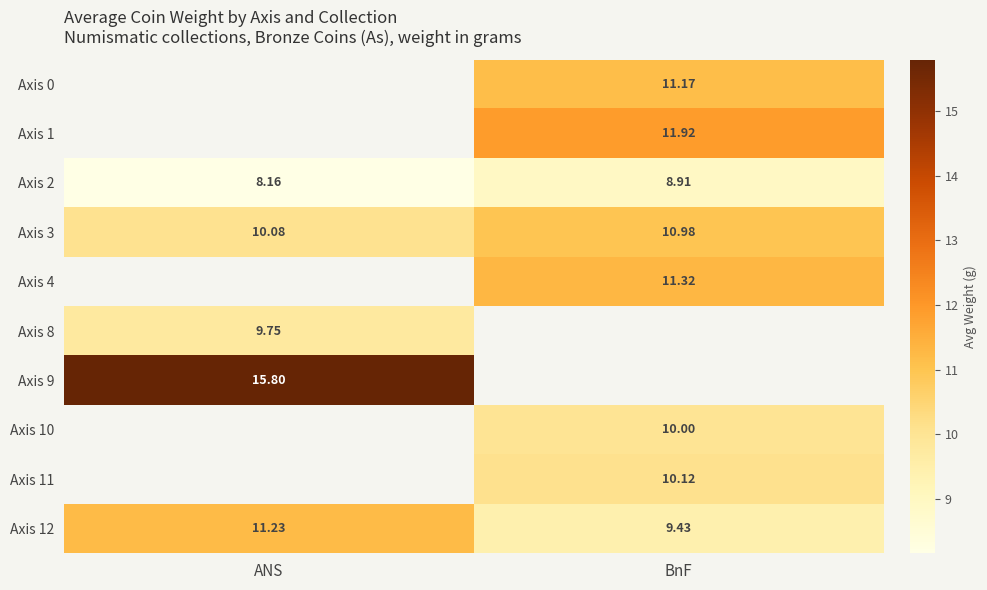

At which label is Axis 2 closest to 8?

ANS